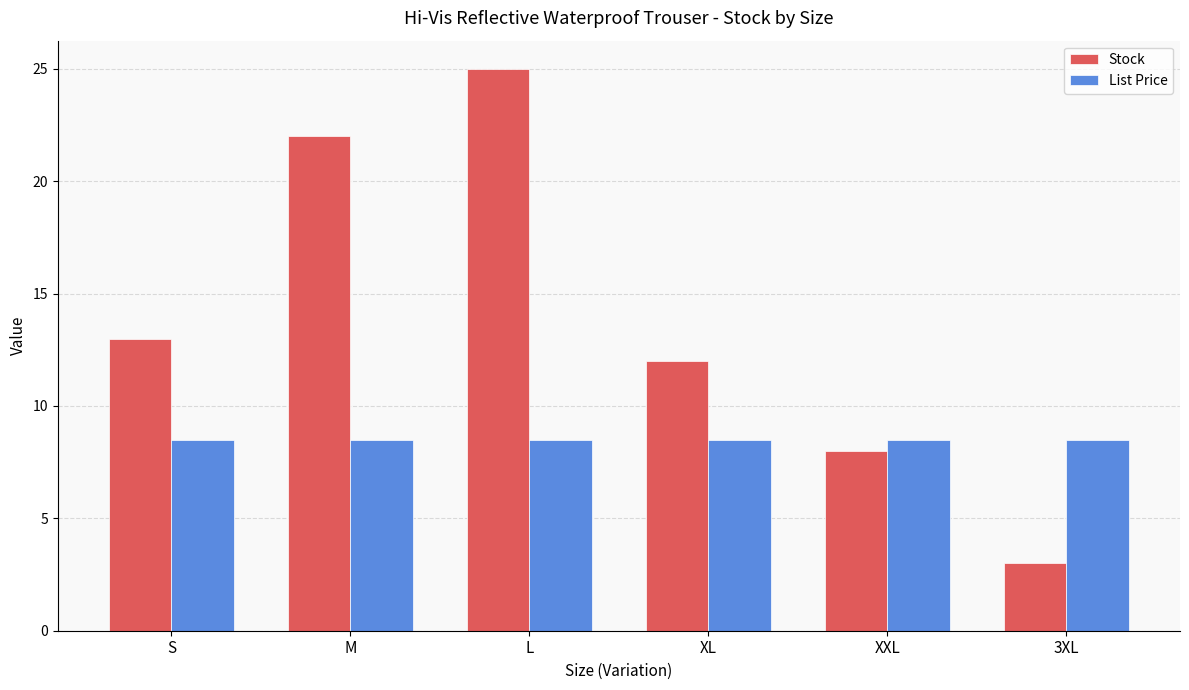

Between M and 3XL, which series saw the biggest shift?

Stock